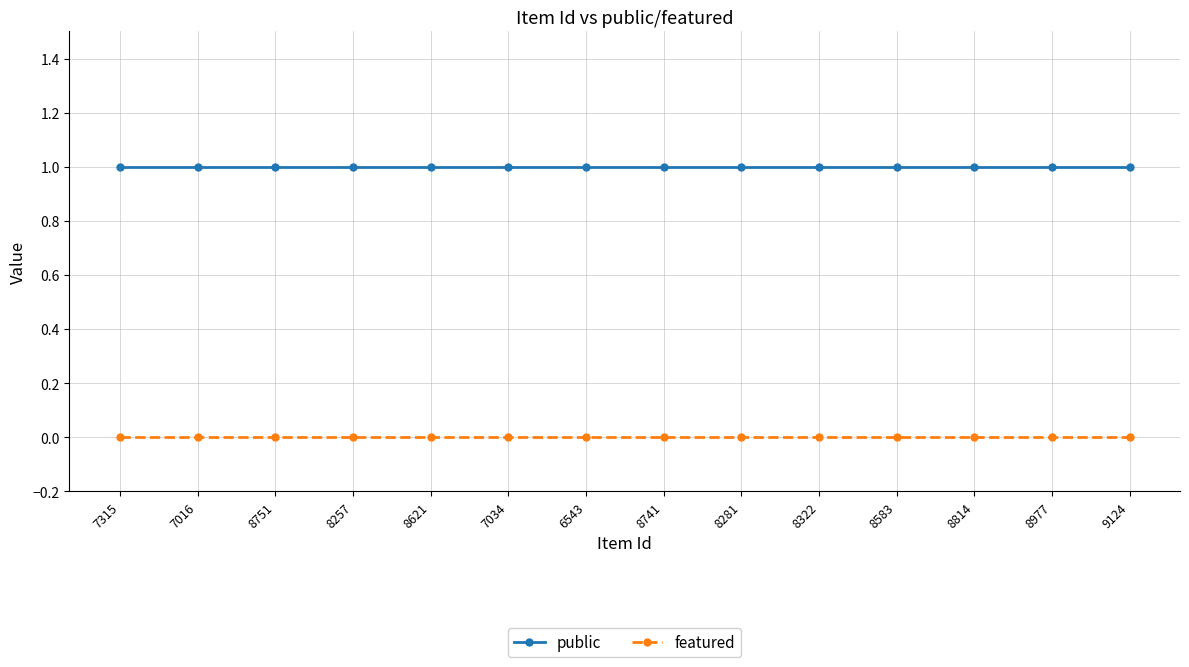

What is the greatest value displayed?

1